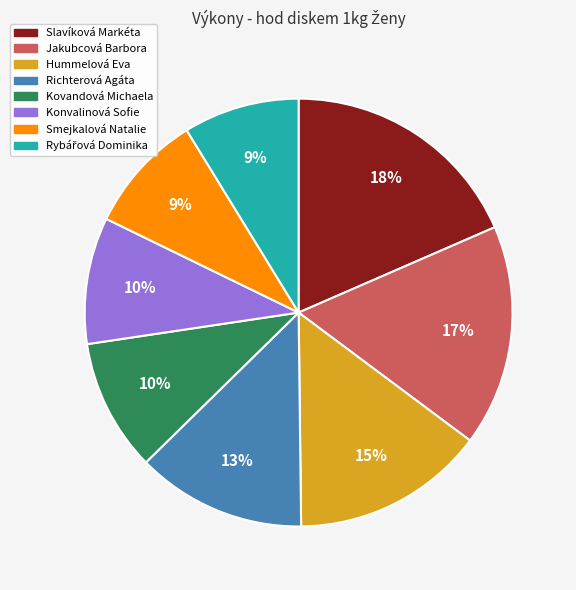

True or false: Slavíková Markéta accounts for 7% of the total.

False